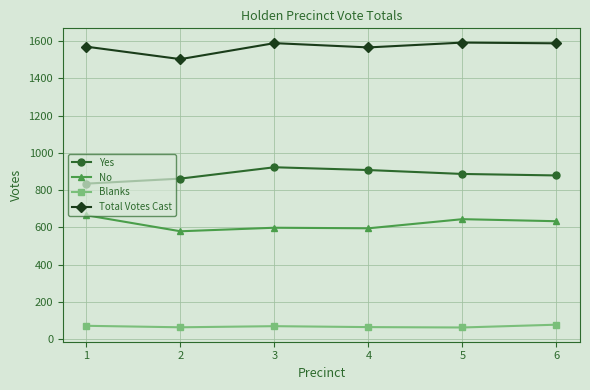

The value of Blanks at 6 is 77. True or false?

True